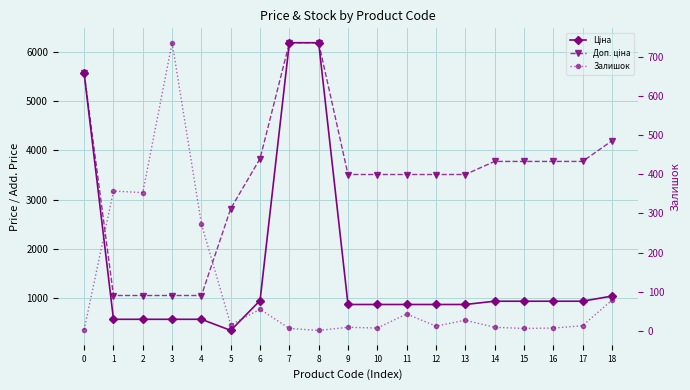

What is the value of the Ціна point at the 6th from the left?

352.6